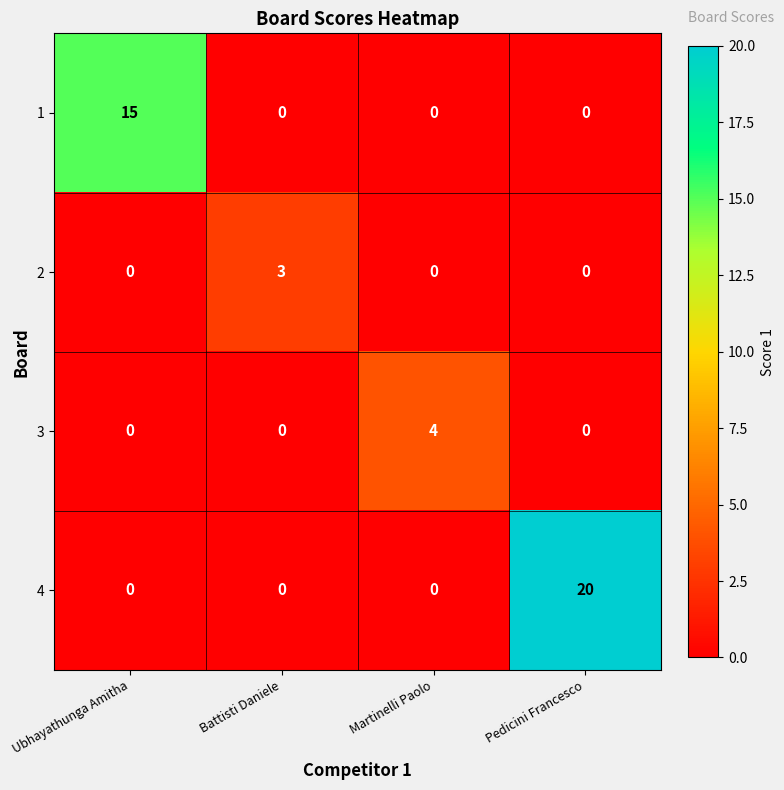

How many 2 values are between 0 and 3?

4